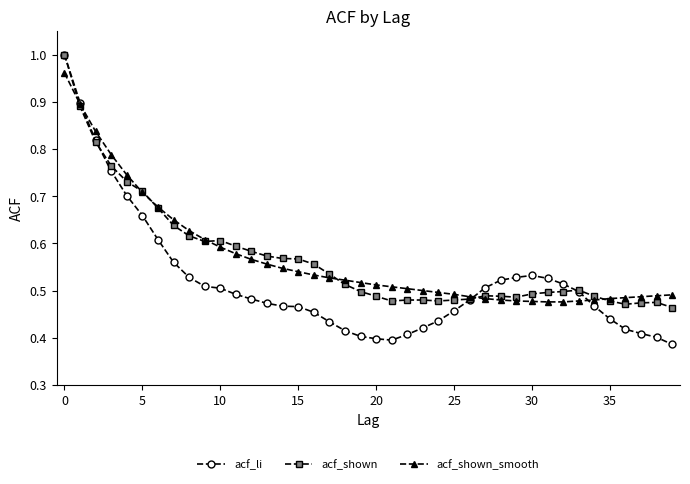

Which series has the largest range (max minus min)?

acf_li